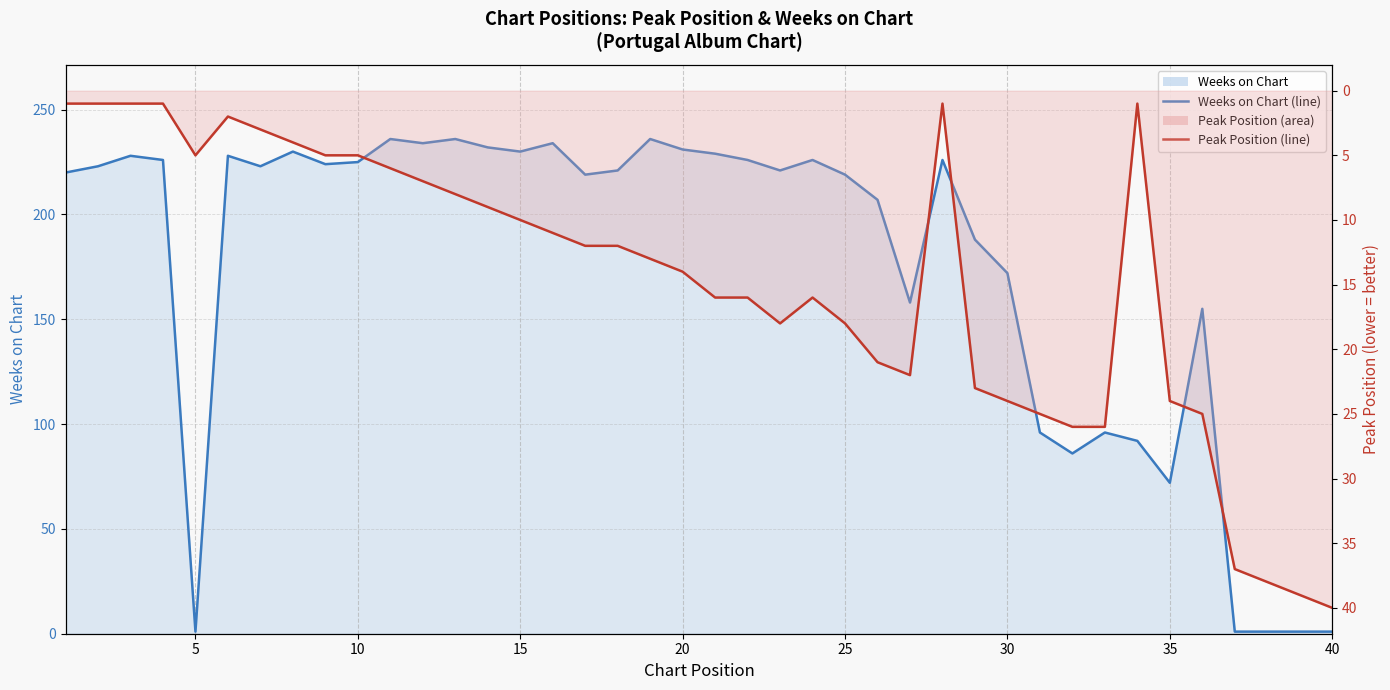

True or false: Weeks on Chart (line) and Pico (line) intersect in this chart.

True